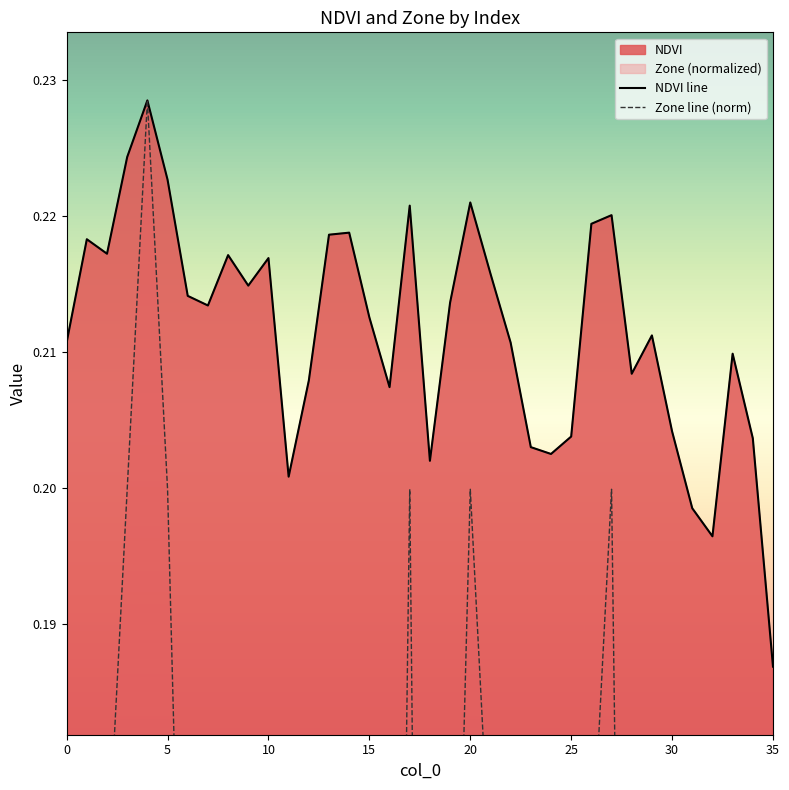

At which label does NDVI line reach its minimum?

35